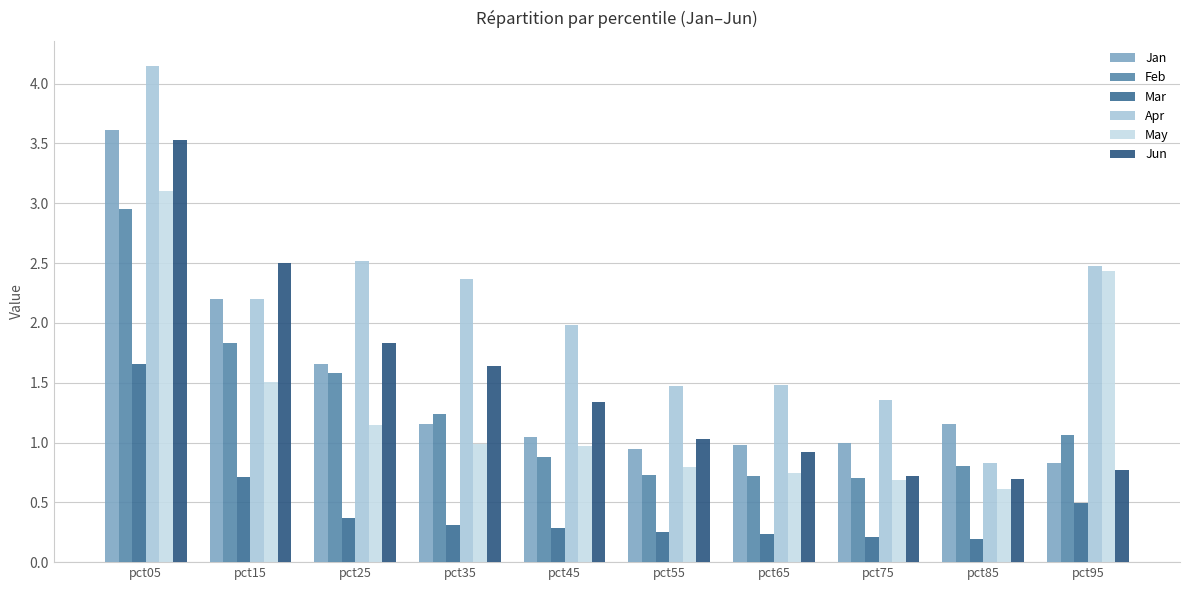

Is it true that May equals 4.0 at pct95?

False